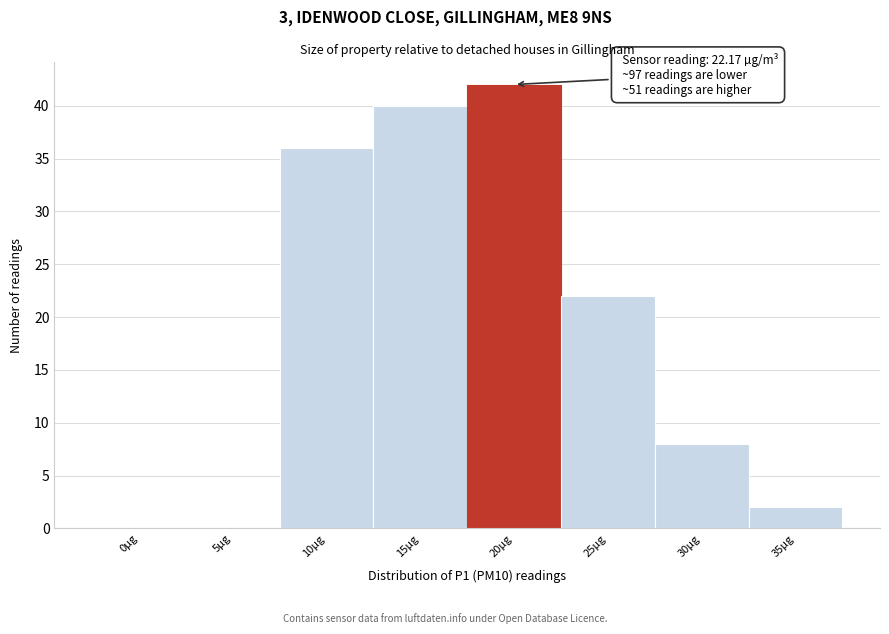

Reading right to left, transcribe all the data shown in this chart.

35µg=2	30µg=8	25µg=22	20µg=42	15µg=40	10µg=36	5µg=0	0µg=0